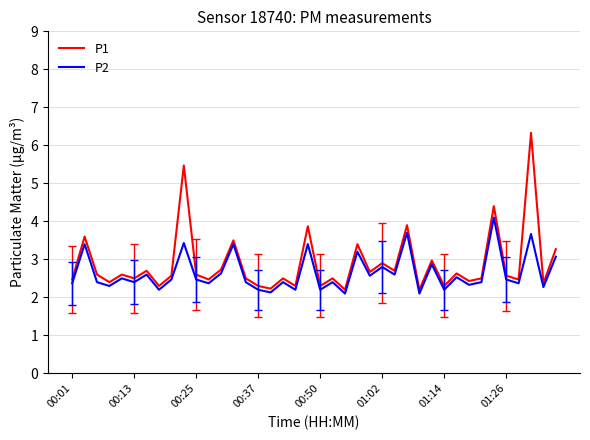

Reading left to right, what are all the values shown in this chart?

P1: 2.5	3.6	2.6	2.4	2.6	2.5	2.7	2.3	2.6	5.5	2.6	2.5	2.7	3.5	2.5	2.3	2.2	2.5	2.3	3.9	2.3	2.5	2.2	3.4	2.7	2.9	2.7	3.9	2.2	3.0	2.3	2.6	2.4	2.5	4.4	2.6	2.5	6.3	2.4	3.3
P2: 2.4	3.4	2.4	2.3	2.5	2.4	2.6	2.2	2.5	3.4	2.5	2.4	2.6	3.4	2.4	2.2	2.1	2.4	2.2	3.4	2.2	2.4	2.1	3.2	2.6	2.8	2.6	3.7	2.1	2.9	2.2	2.5	2.3	2.4	4.1	2.5	2.4	3.7	2.3	3.1